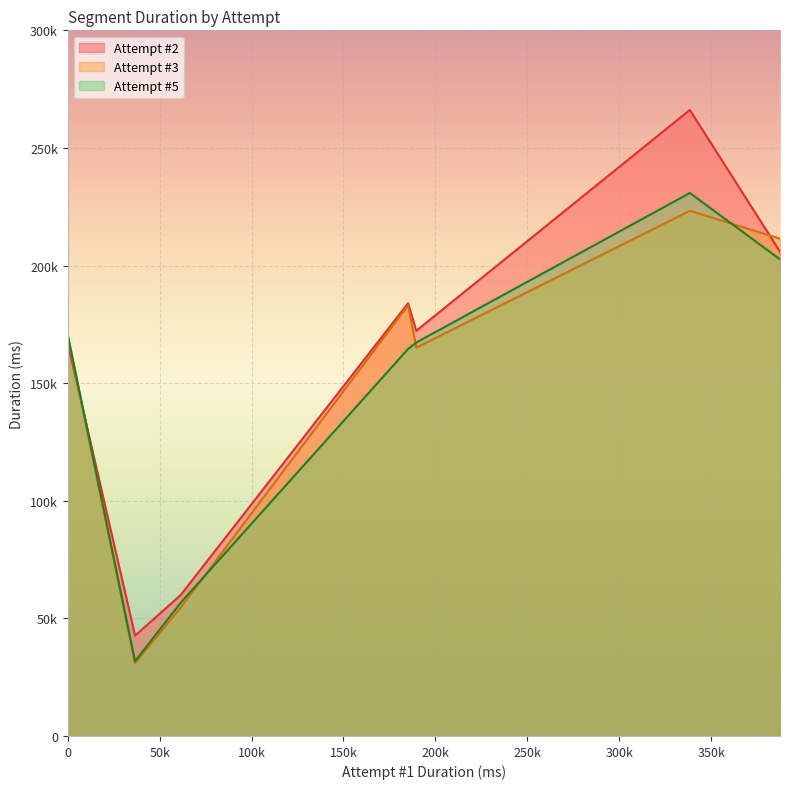

How many lines are shown in the chart?

3